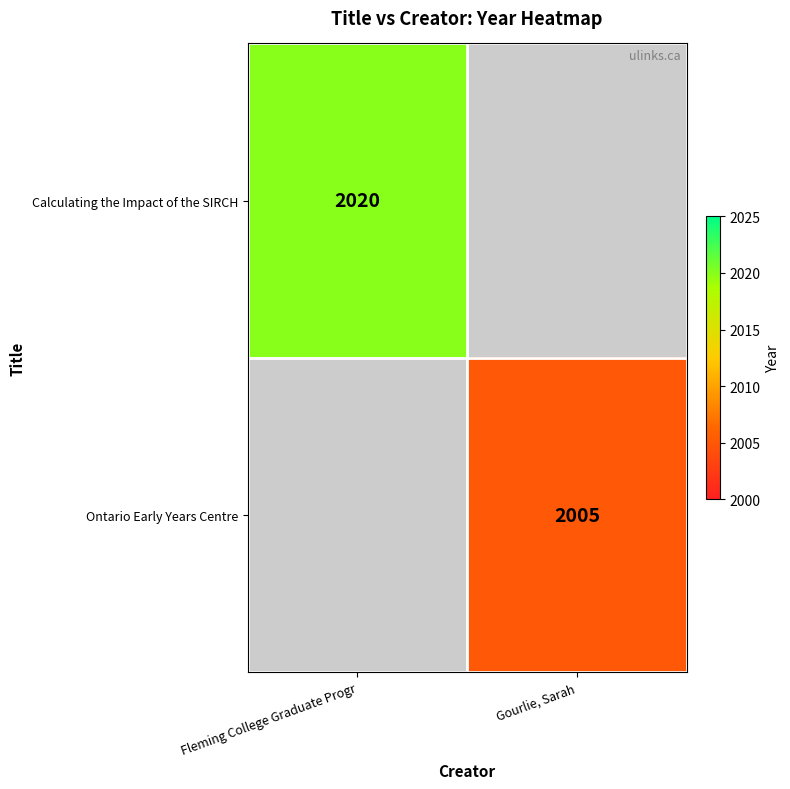

Is it true that Calculating the Impact of the SIRCH equals 1036 at Fleming College Graduate Progr?

False